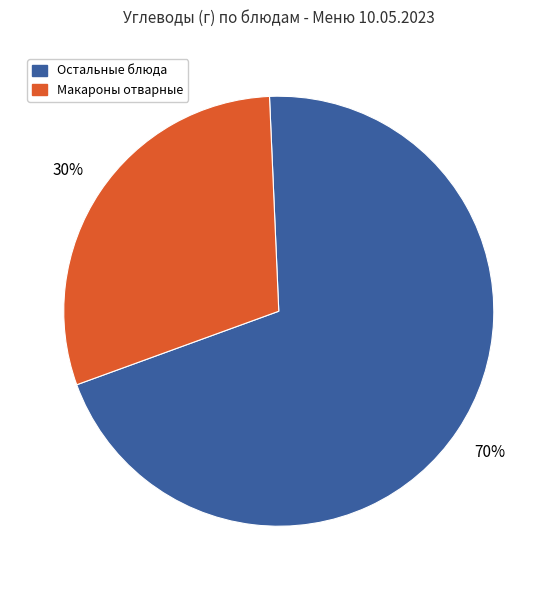

How many segments does this pie chart have?

2